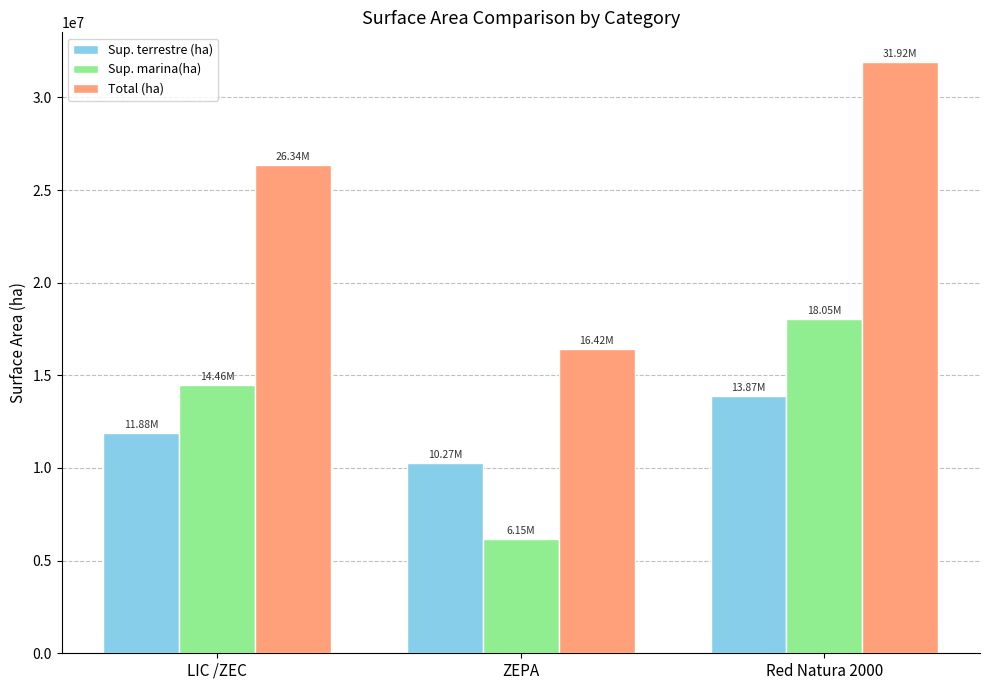

What is the minimum value shown in the chart?

6146936.5